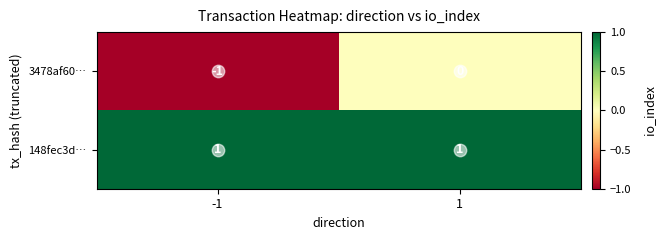

Which series has the widest spread of values?

3478af60…